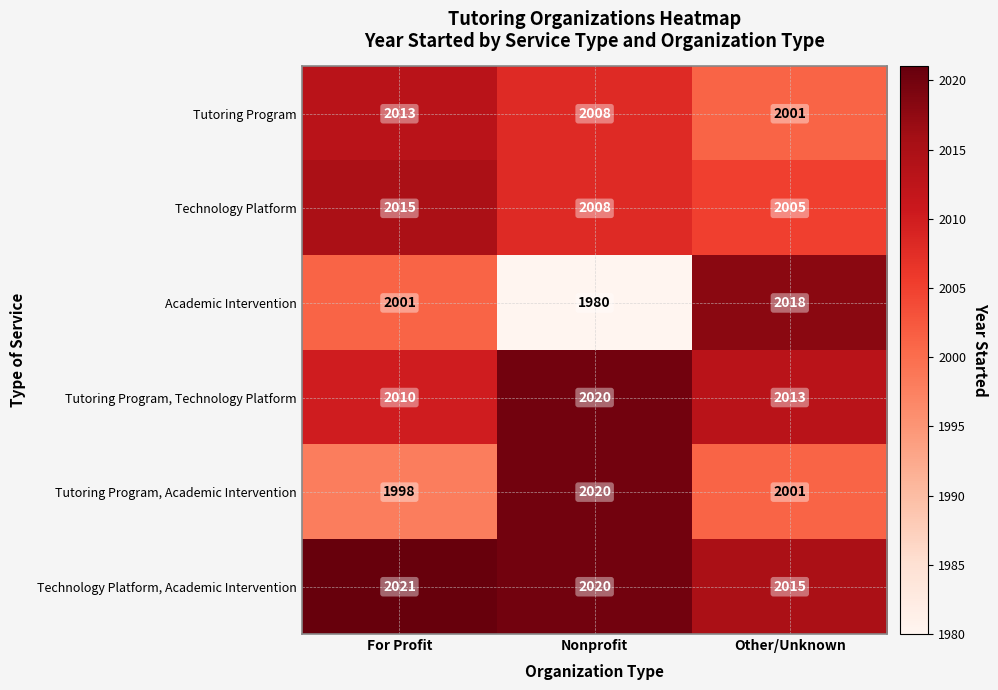

The value of Tutoring Program, Technology Platform at Other/Unknown is 3379. True or false?

False